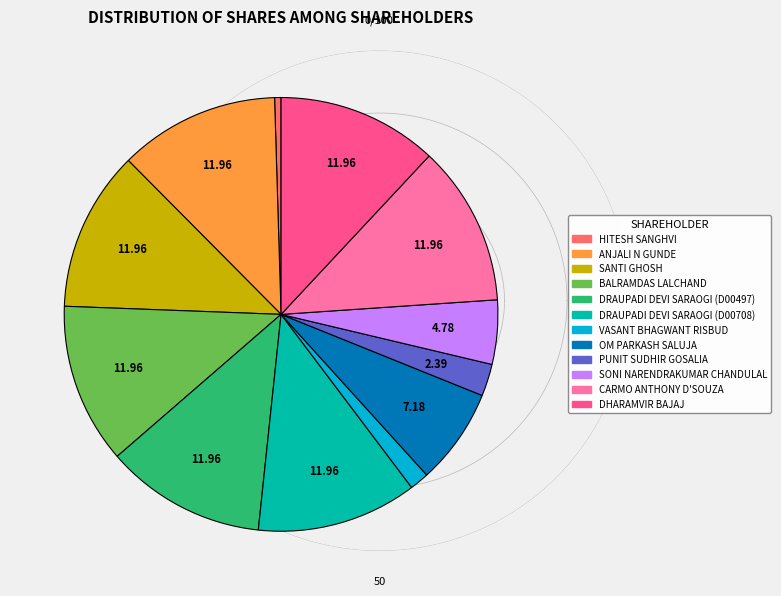

Does any single category account for the majority?

No